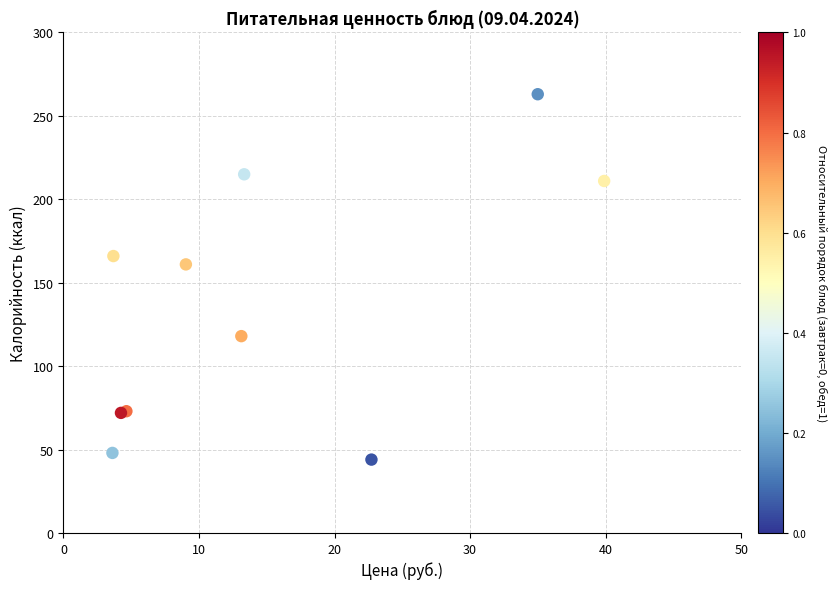

What Y value in the scatter plot is closest to 153?

161